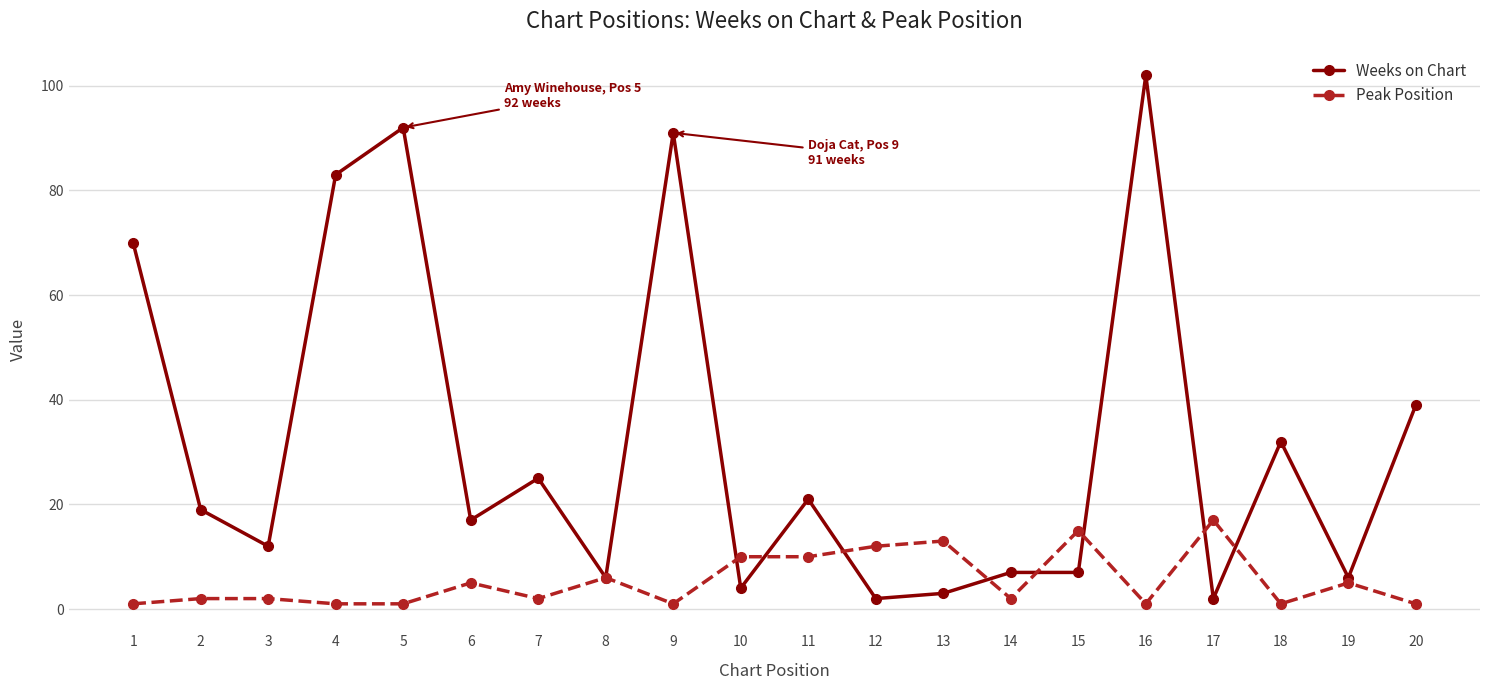

What is the minimum value for Peak Position?

1